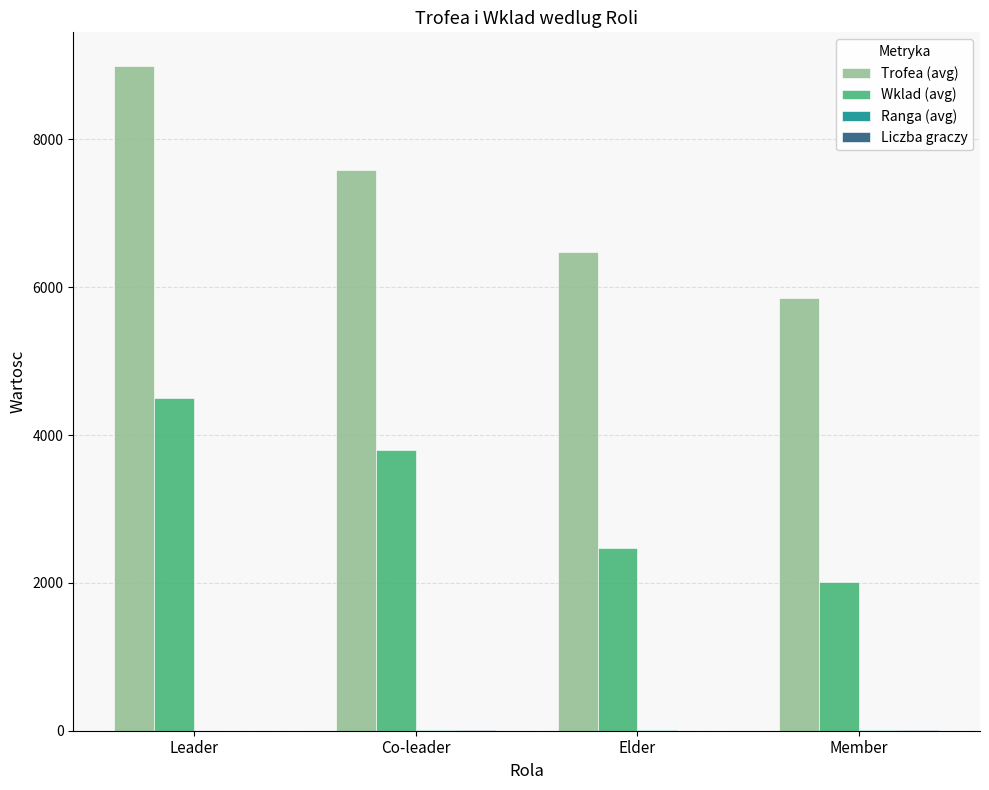

True or false: Wklad (avg) has a value of 2005.8 at Member.

True